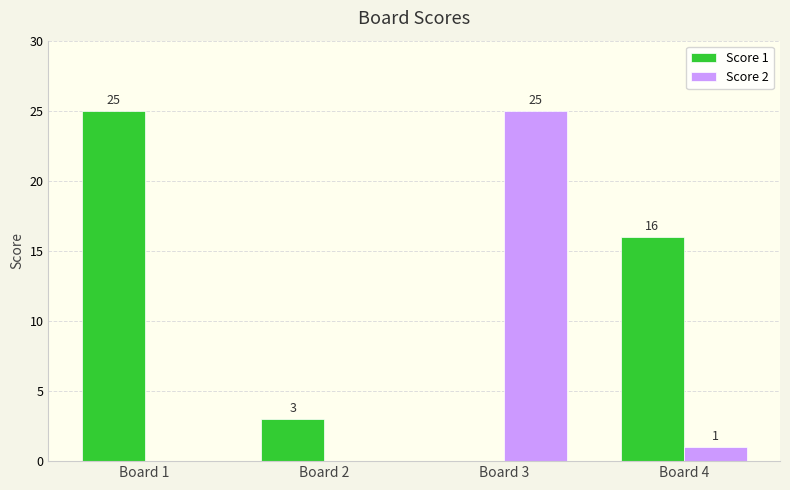

At which label is Score 1 closest to 12?

Board 4